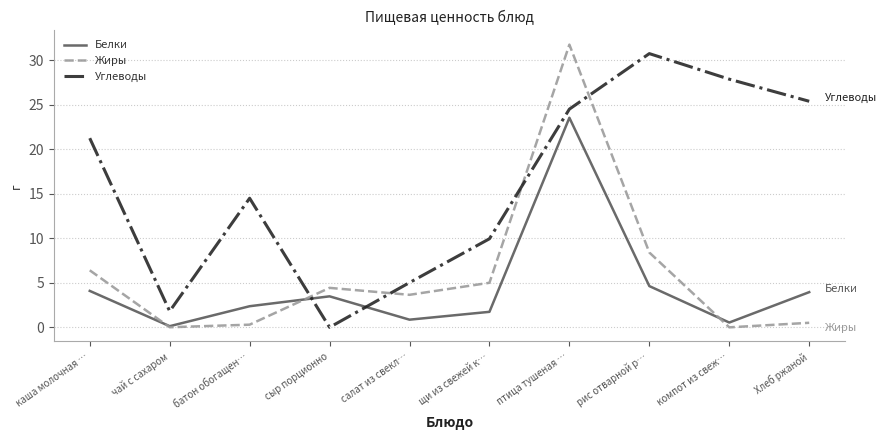

At which label is Углеводы closest to 15?

батон обогащен…